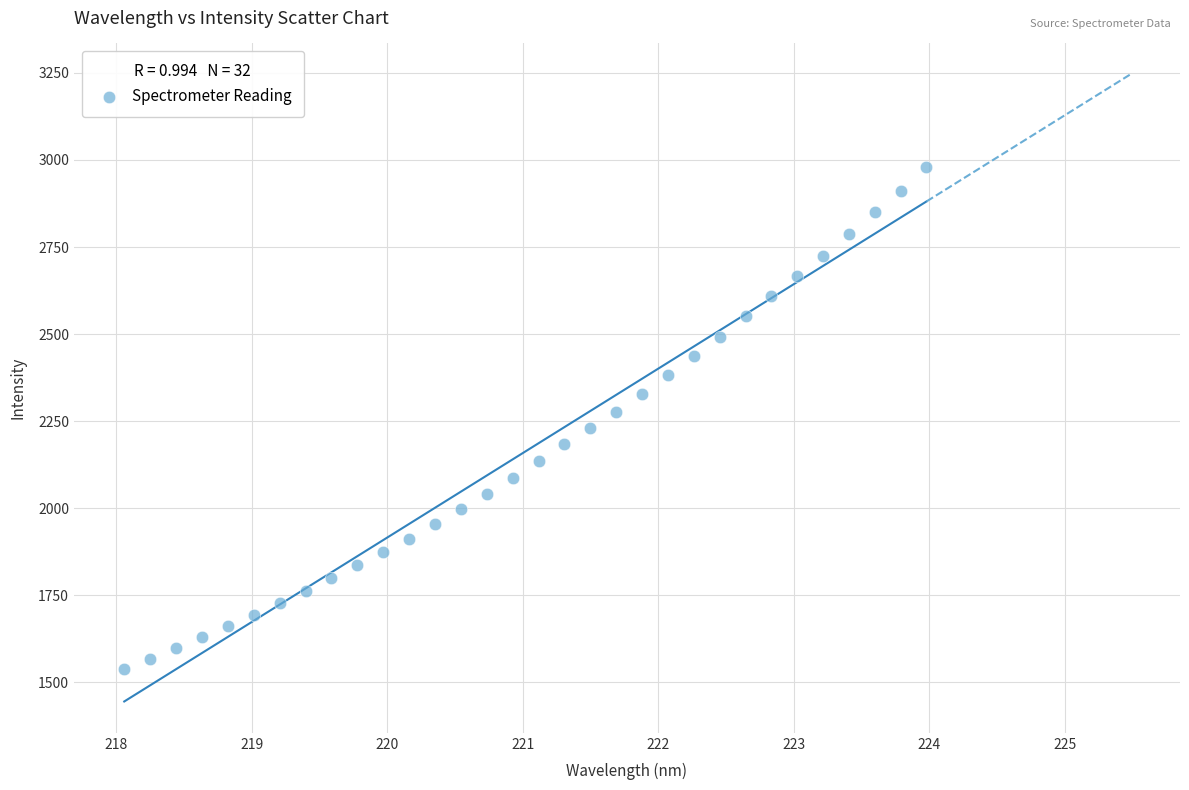

What is the range of Y values (max minus min)?

1438.5